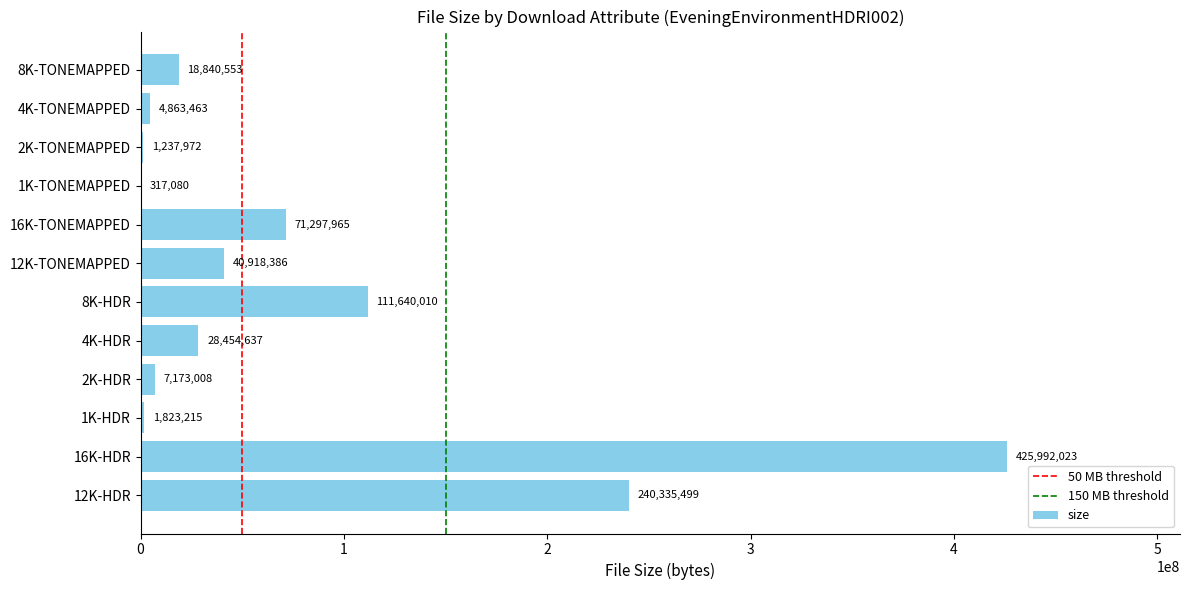

What is the approximate value at 1K-TONEMAPPED?

317080